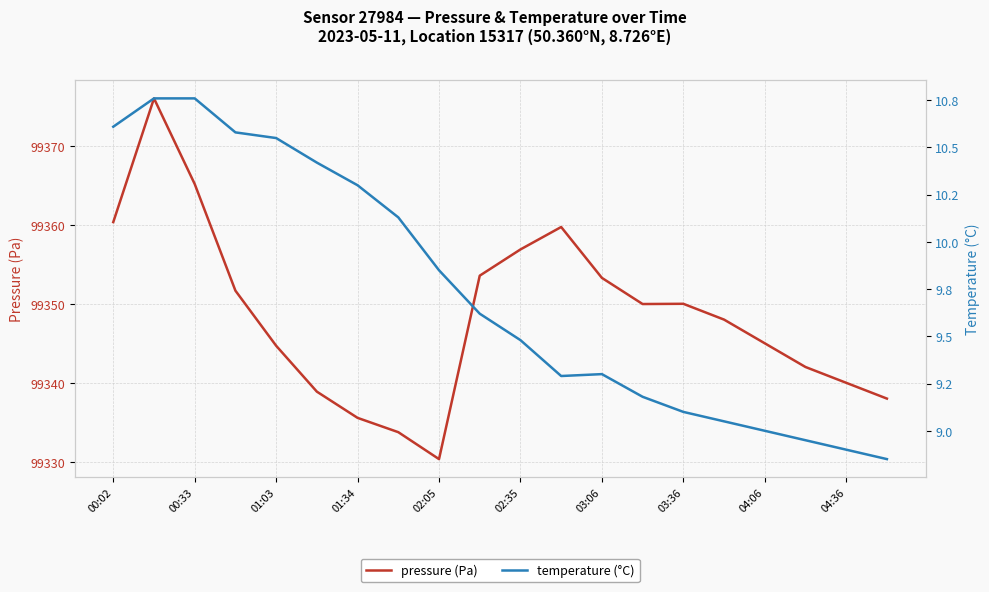

True or false: temperature (°C) has more than 1 interior local peaks.

False